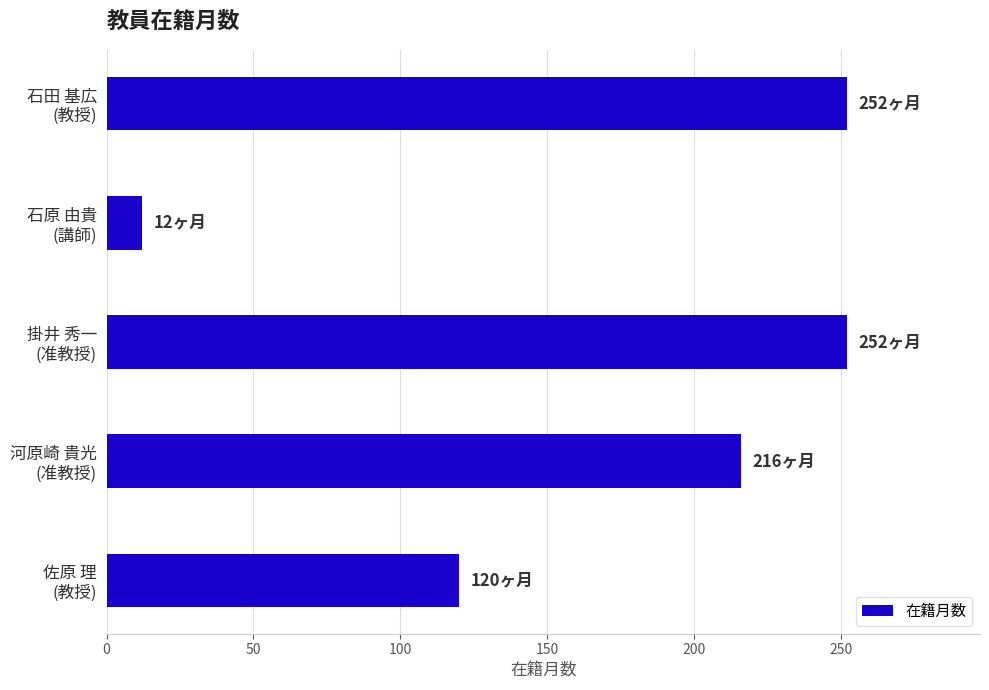

What is the value of the 4th bar from the top?

216